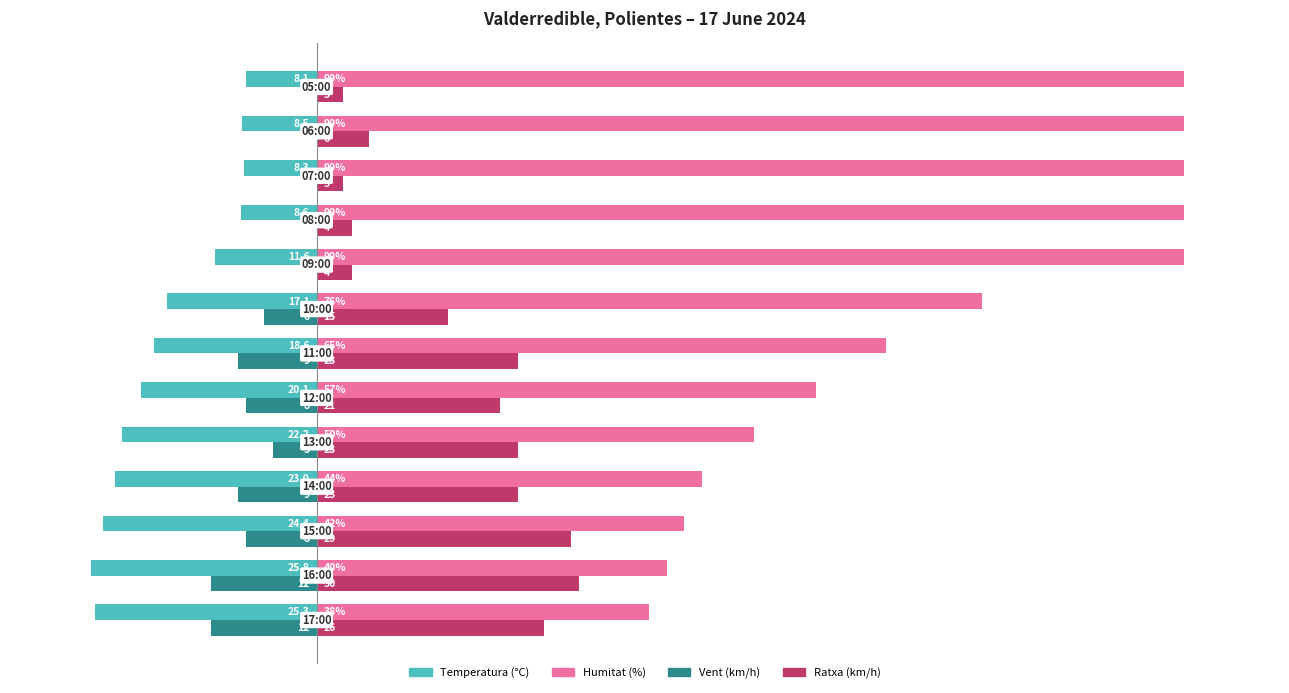

Which series has the largest total across all categories?

Humitat (%)